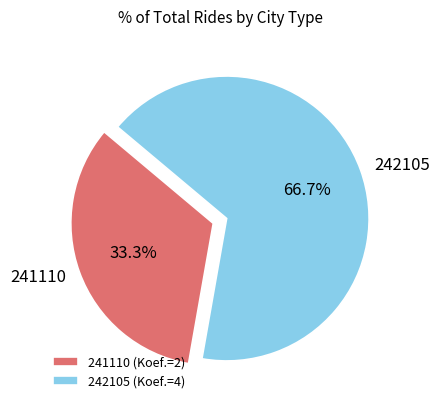

Which category has the smallest portion of the pie?

241110